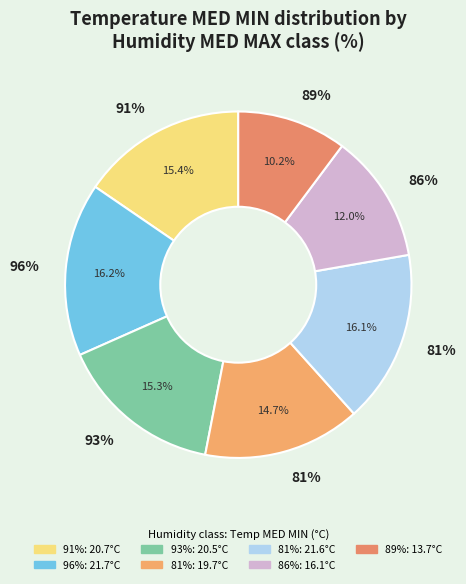

What is the smallest slice in the pie chart?

89%